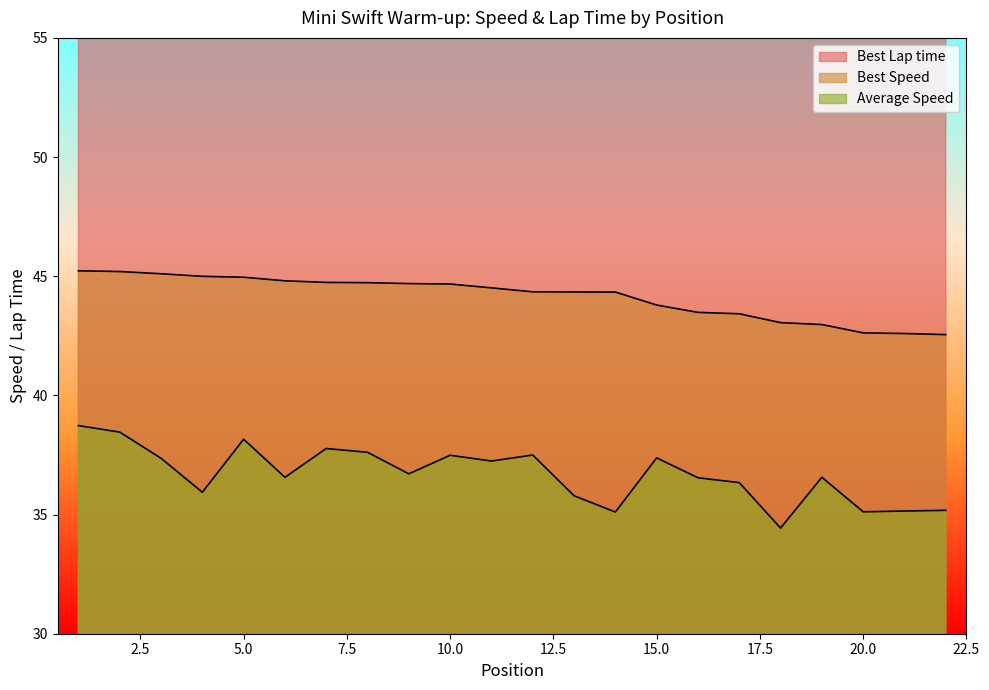

What is the difference between the maximum and second lowest values in the Best Speed series?

2.6